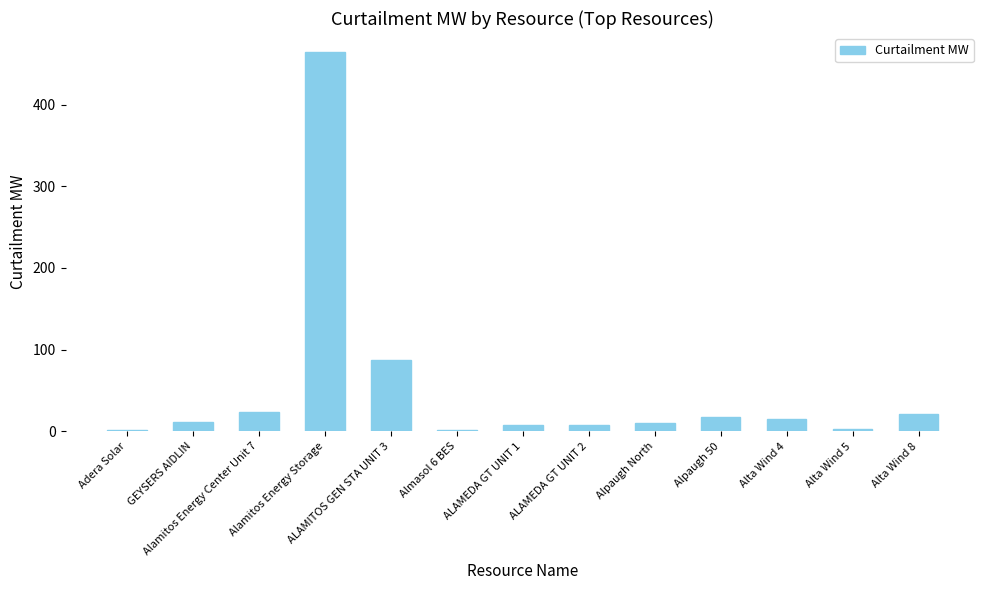

What is the label of the 8th bar from the left?

ALAMEDA GT UNIT 2